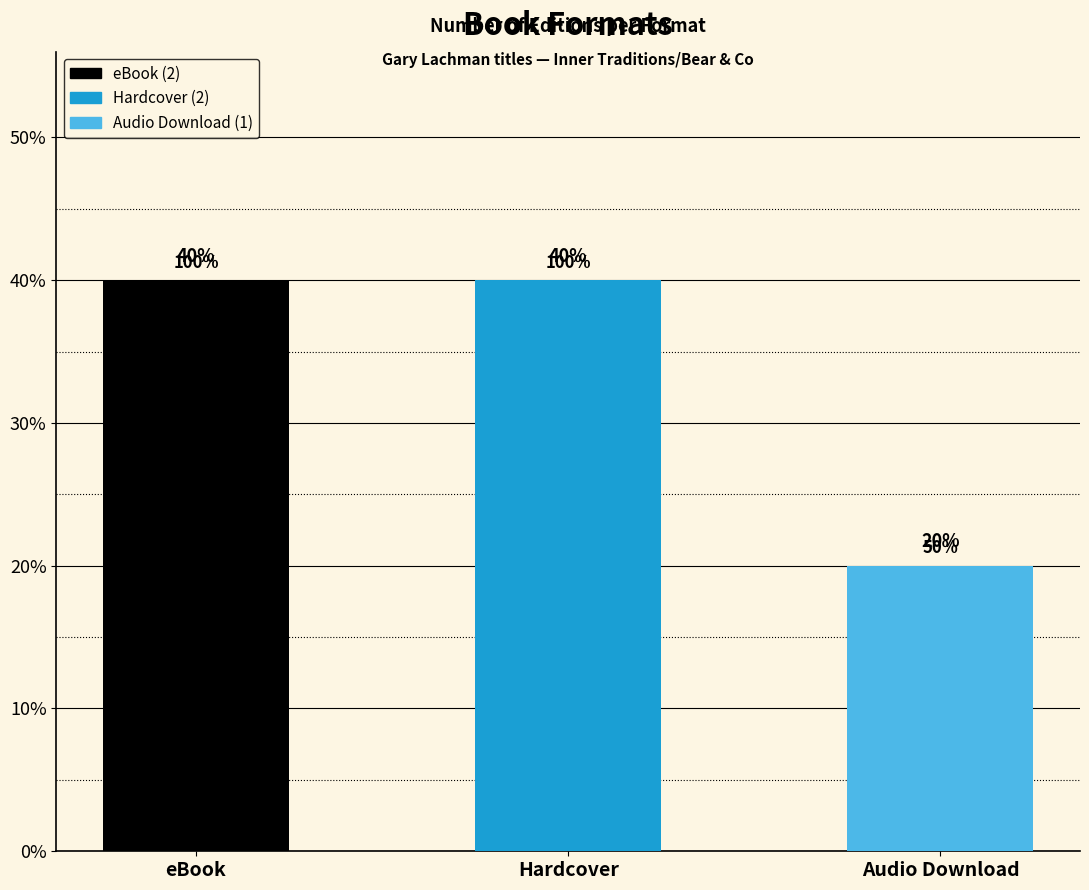

Which has a higher value, eBook or Audio Download?

eBook